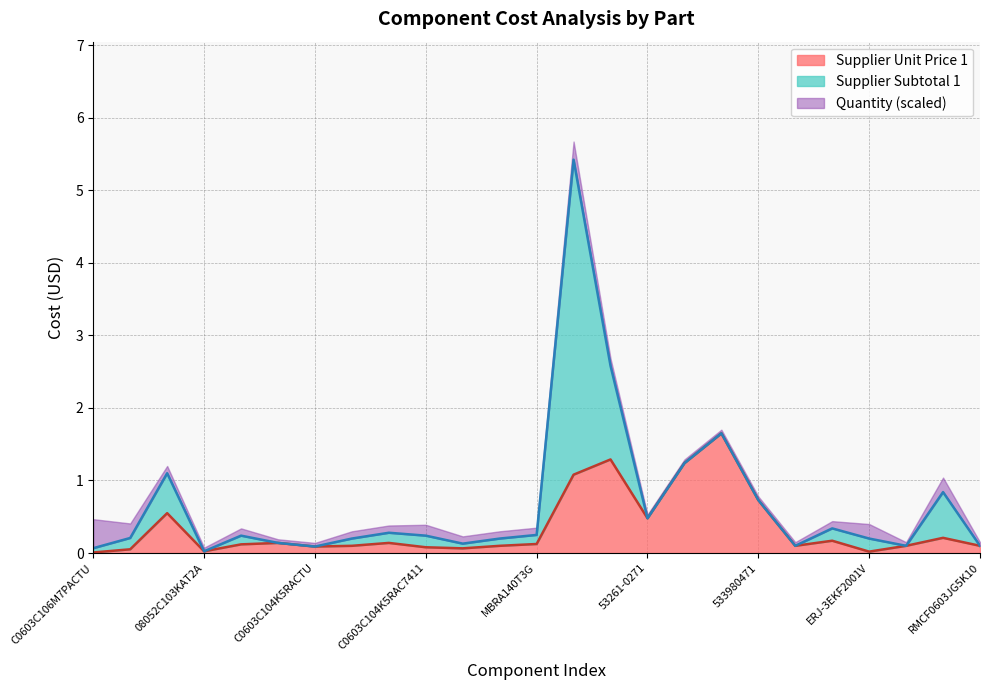

Which series changed the most between C0603C104K5RACTU and 06035C102KAT2A?

Supplier Subtotal 1